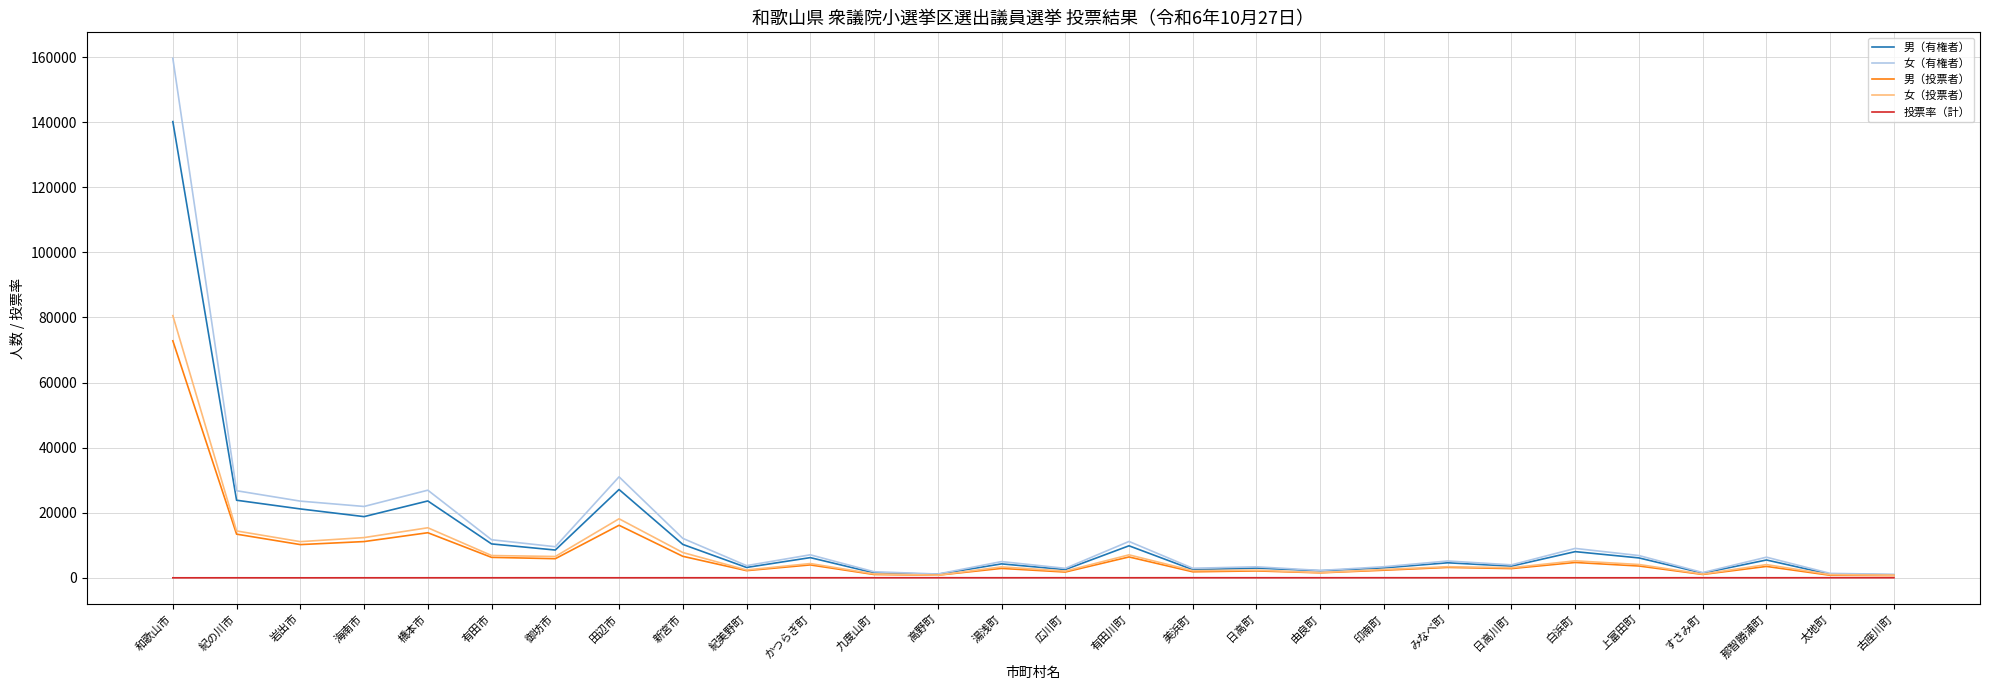

Read the 投票率（計） value at 海南市.

57.8